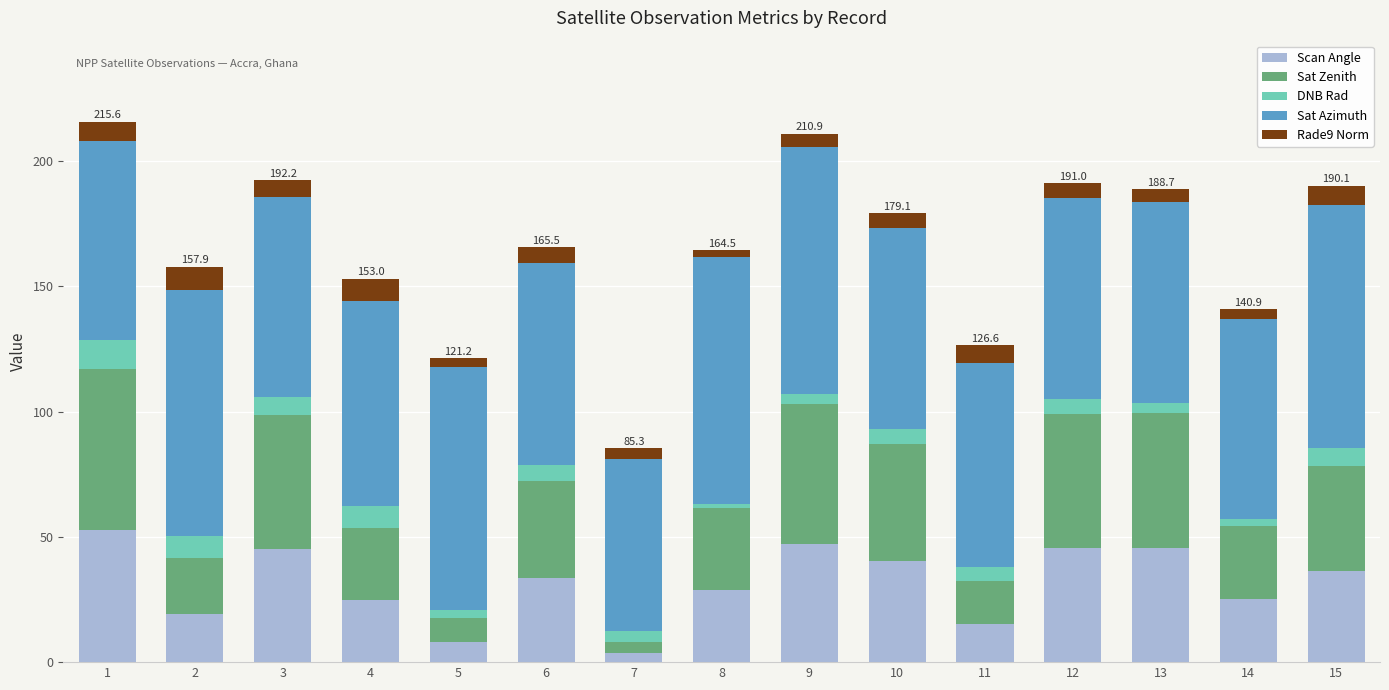

What is the highest value of the Scan Angle series?

52.9